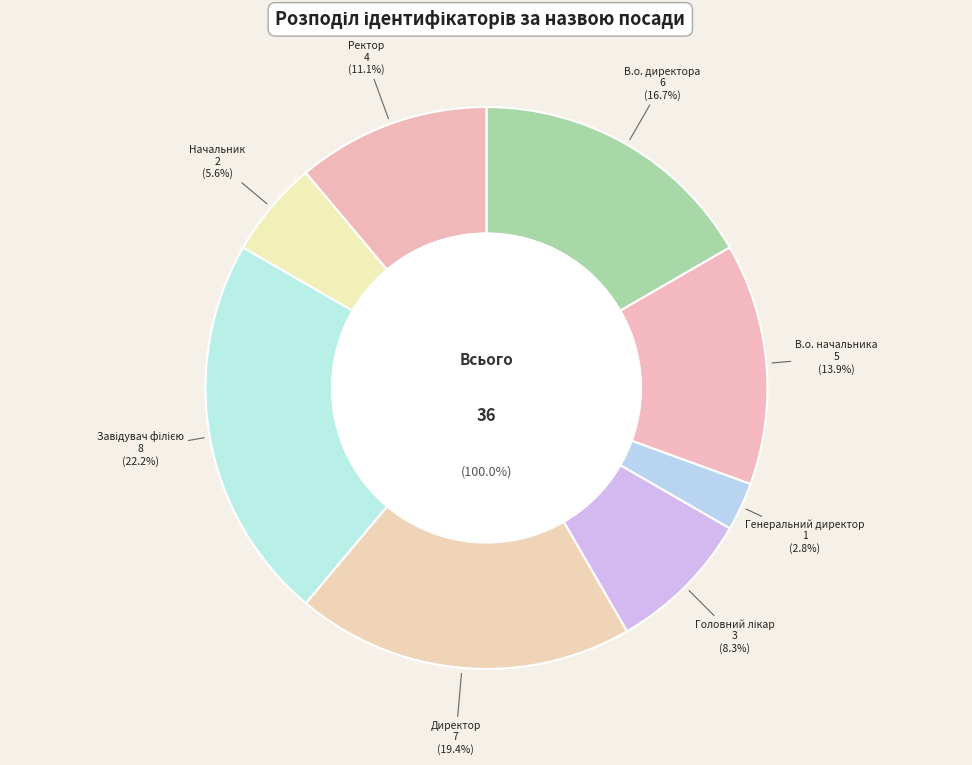

The В.о. директора slice represents 25% of the pie. True or false?

False